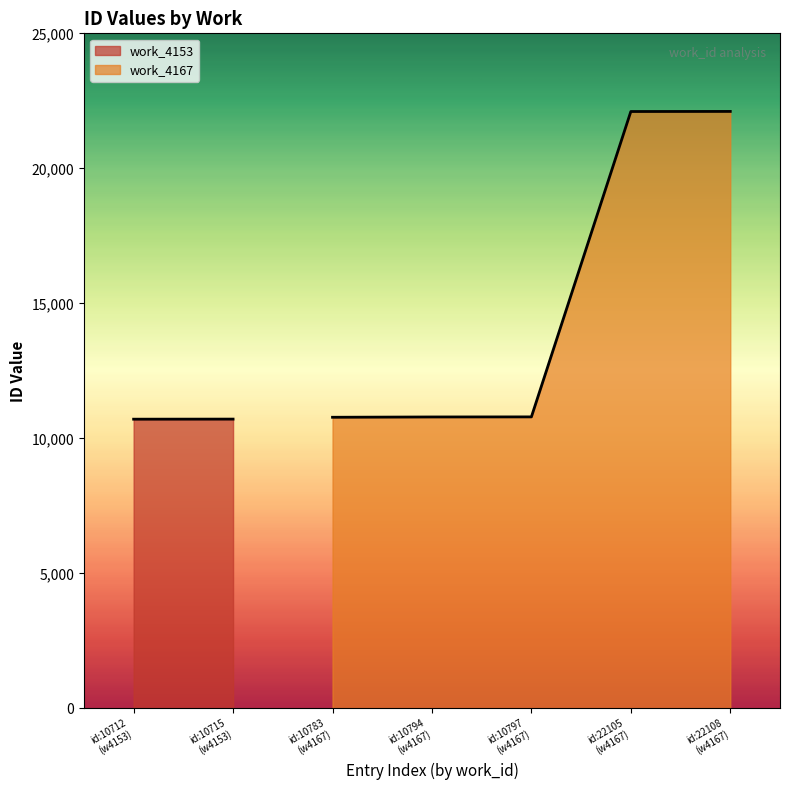

What is the minimum value for work_4167?

10783